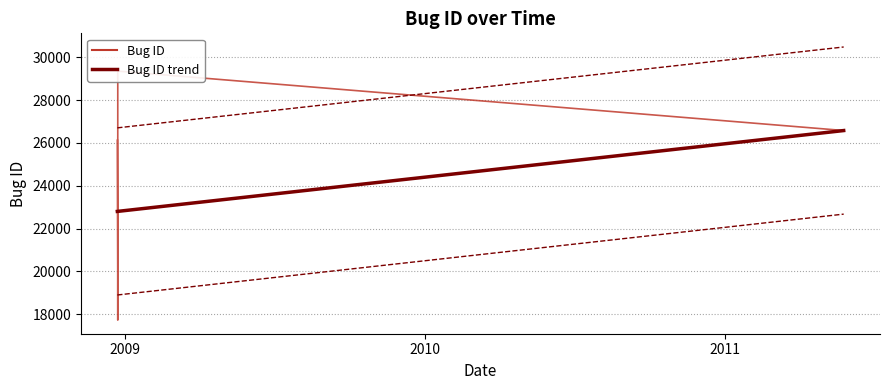

Is it true that the value at 2008-12-22 20:10:59 is 46756?

False